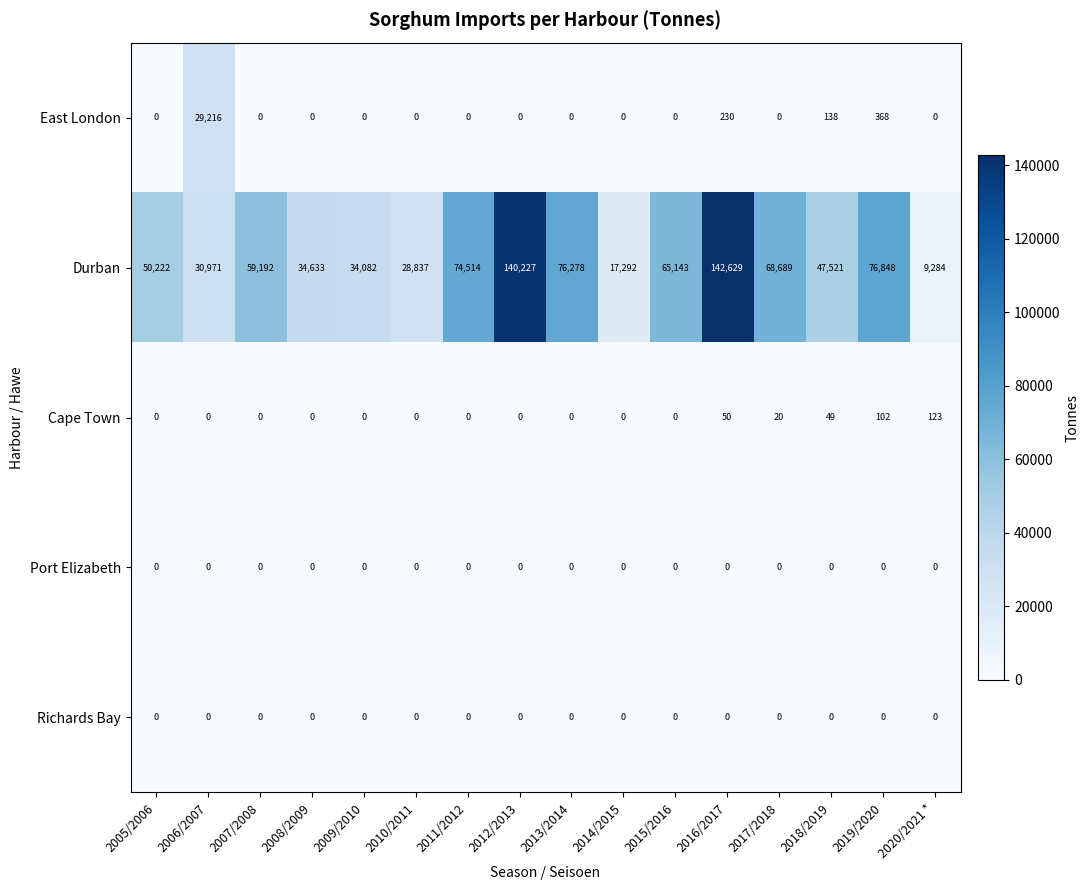

The value of East London at 2005/2006 is -10235. True or false?

False